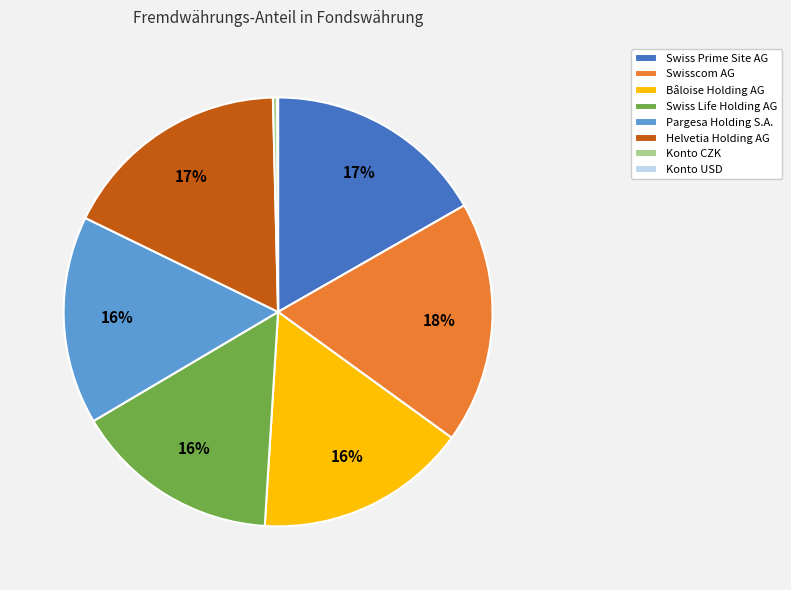

Does Swiss Prime Site AG account for over 50% of the chart?

No